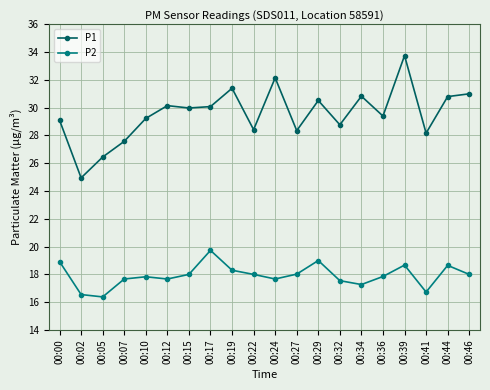

Is it true that P2 equals 26.2 at 00:41?

False